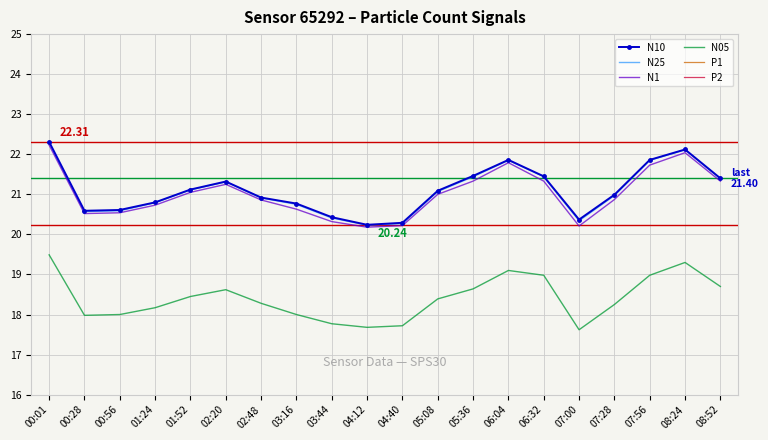

Reading left to right, transcribe all the data shown in this chart.

N10: 00:01=22.3	00:28=20.6	00:56=20.6	01:24=20.8	01:52=21.1	02:20=21.3	02:48=20.9	03:16=20.8	03:44=20.4	04:12=20.2	04:40=20.3	05:08=21.1	05:36=21.5	06:04=21.9	06:32=21.4	07:00=20.4	07:28=21.0	07:56=21.9	08:24=22.1	08:52=21.4
N25: 00:01=22.3	00:28=20.6	00:56=20.6	01:24=20.8	01:52=21.1	02:20=21.3	02:48=20.9	03:16=20.8	03:44=20.4	04:12=20.2	04:40=20.3	05:08=21.1	05:36=21.4	06:04=21.9	06:32=21.4	07:00=20.3	07:28=21.0	07:56=21.9	08:24=22.1	08:52=21.4
N1: 00:01=22.2	00:28=20.5	00:56=20.5	01:24=20.7	01:52=21.1	02:20=21.2	02:48=20.9	03:16=20.6	03:44=20.3	04:12=20.2	04:40=20.2	05:08=21.0	05:36=21.3	06:04=21.8	06:32=21.3	07:00=20.2	07:28=20.9	07:56=21.7	08:24=22.0	08:52=21.3
N05: 00:01=19.5	00:28=18.0	00:56=18.0	01:24=18.2	01:52=18.4	02:20=18.6	02:48=18.3	03:16=18.0	03:44=17.8	04:12=17.7	04:40=17.7	05:08=18.4	05:36=18.6	06:04=19.1	06:32=19.0	07:00=17.6	07:28=18.2	07:56=19.0	08:24=19.3	08:52=18.7
P1: 00:01=3.0	00:28=2.7	00:56=2.7	01:24=2.8	01:52=2.8	02:20=2.8	02:48=2.8	03:16=2.8	03:44=2.7	04:12=2.7	04:40=2.7	05:08=2.8	05:36=2.9	06:04=2.9	06:32=2.9	07:00=2.8	07:28=2.8	07:56=2.8	08:24=2.7	08:52=2.7
P2: 00:01=3.0	00:28=2.7	00:56=2.7	01:24=2.7	01:52=2.8	02:20=2.8	02:48=2.8	03:16=2.8	03:44=2.7	04:12=2.7	04:40=2.7	05:08=2.8	05:36=2.9	06:04=2.9	06:32=2.9	07:00=2.8	07:28=2.8	07:56=2.8	08:24=2.7	08:52=2.7